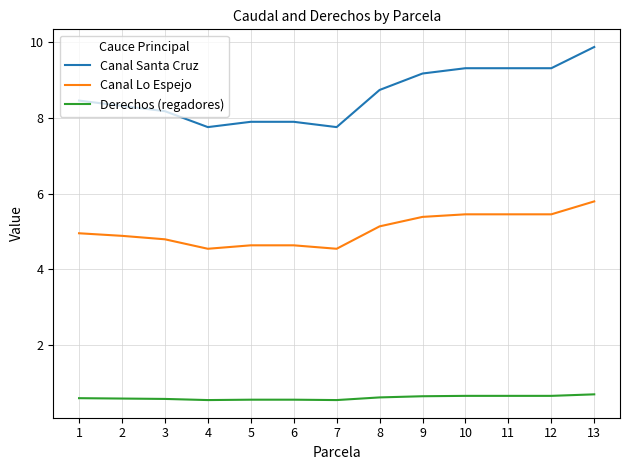

True or false: Derechos (regadores) and Canal Santa Cruz intersect in this chart.

False